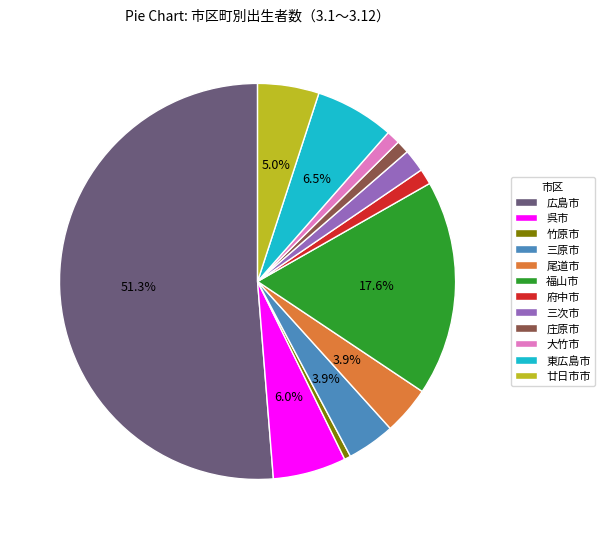

To the nearest percent, what portion does 庄原市 represent?

1%